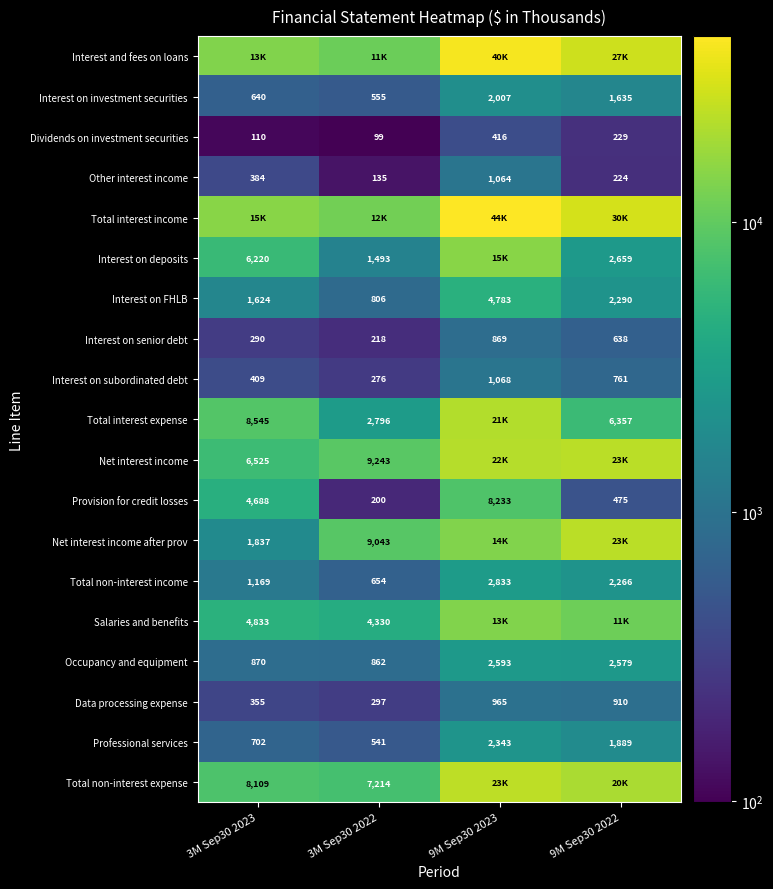

The value of Interest on FHLB at 3M Sep30 2022 is 806. True or false?

True